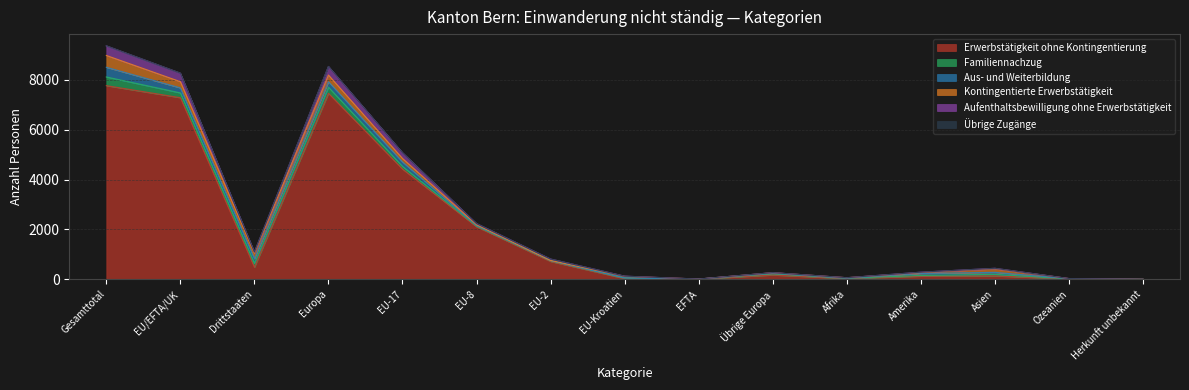

Reading left to right, transcribe all the data shown in this chart.

Erwerbstätigkeit ohne Kontingentierung: 7764	7281	483	7456	4418	2107	717	30	9	175	31	126	139	12	0
Familiennachzug: 348	192	156	245	109	28	32	23	0	53	10	28	61	4	0
Aus- und Weiterbildung: 389	201	188	218	177	20	1	1	2	17	4	80	79	8	0
Kontingentierte Erwerbstätigkeit: 473	249	224	269	142	34	7	66	0	20	19	35	145	5	0
Aufenthaltsbewilligung ohne Erwerbstätigkeit: 384	341	43	344	230	47	56	7	1	3	1	18	18	3	0
Übrige Zugänge: 3	2	1	3	1	0	1	0	0	1	0	0	0	0	0